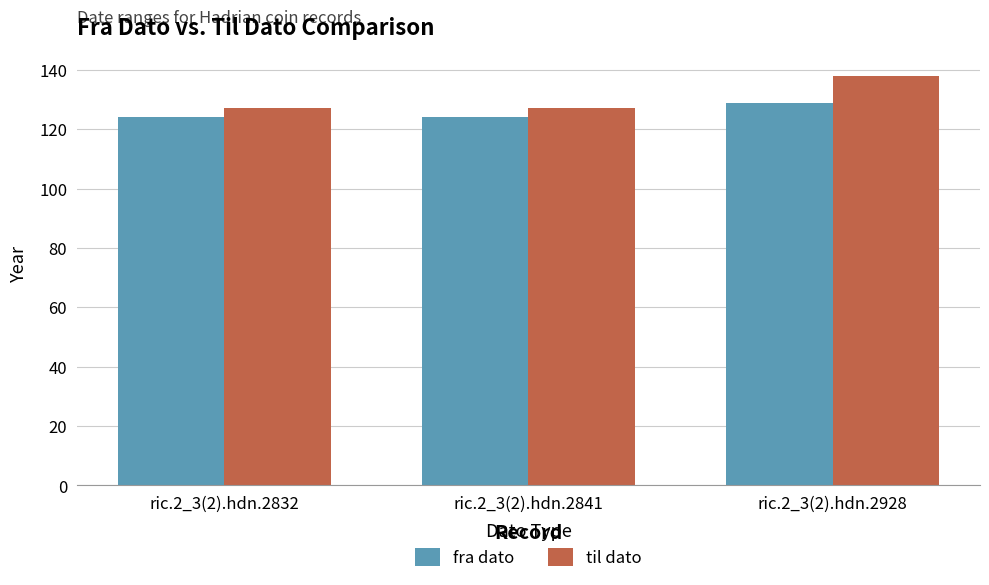

The value of fra dato at ric.2_3(2).hdn.2841 is 124. True or false?

True